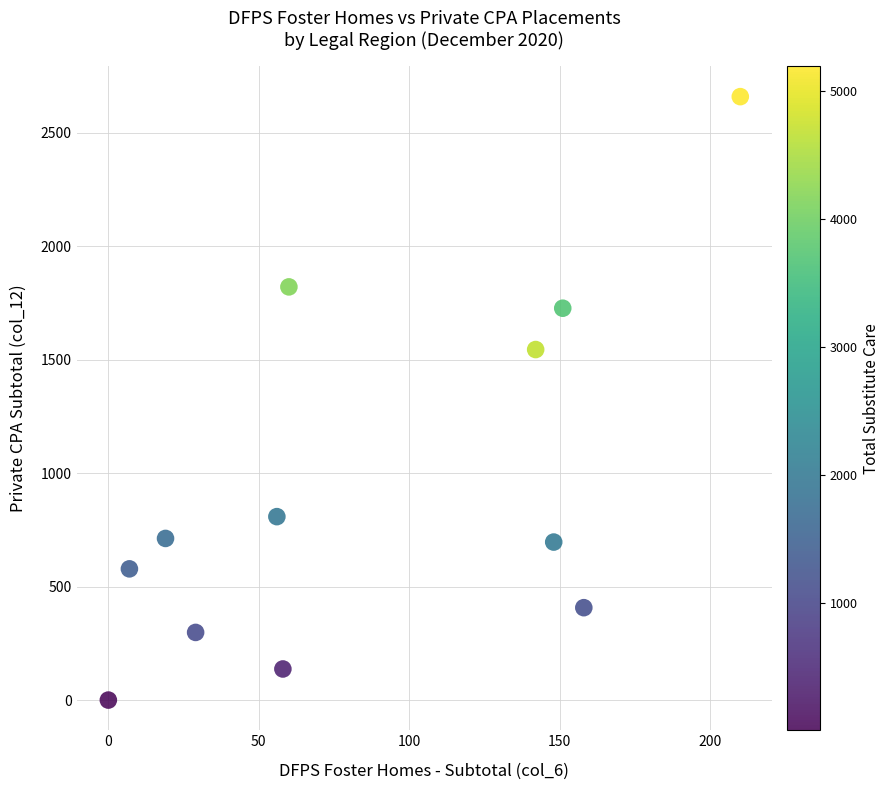

What Y value in the scatter plot is closest to 1329?

1544